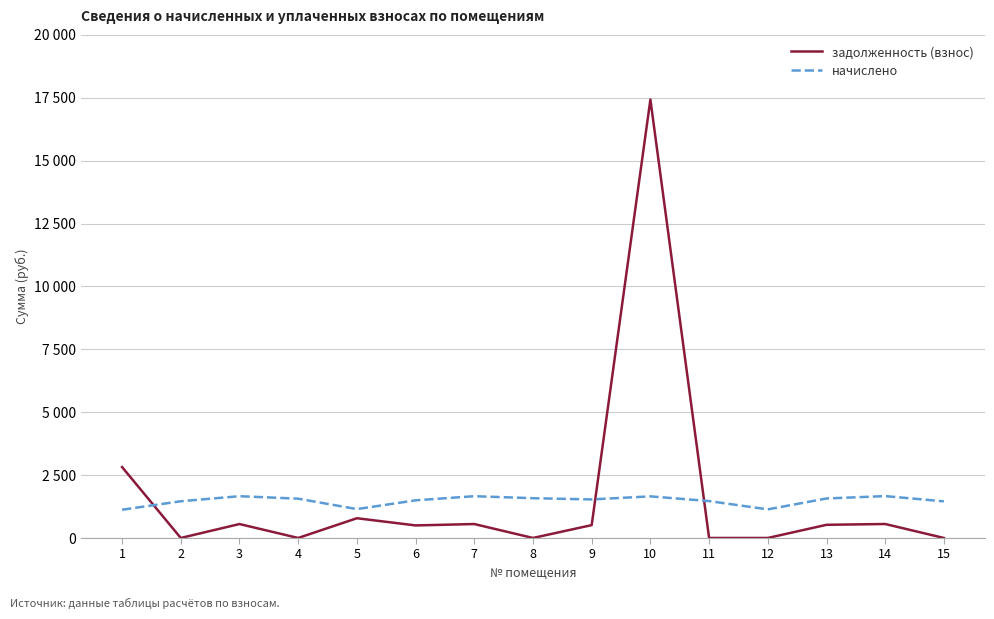

Where is the first local minimum for начислено?

5